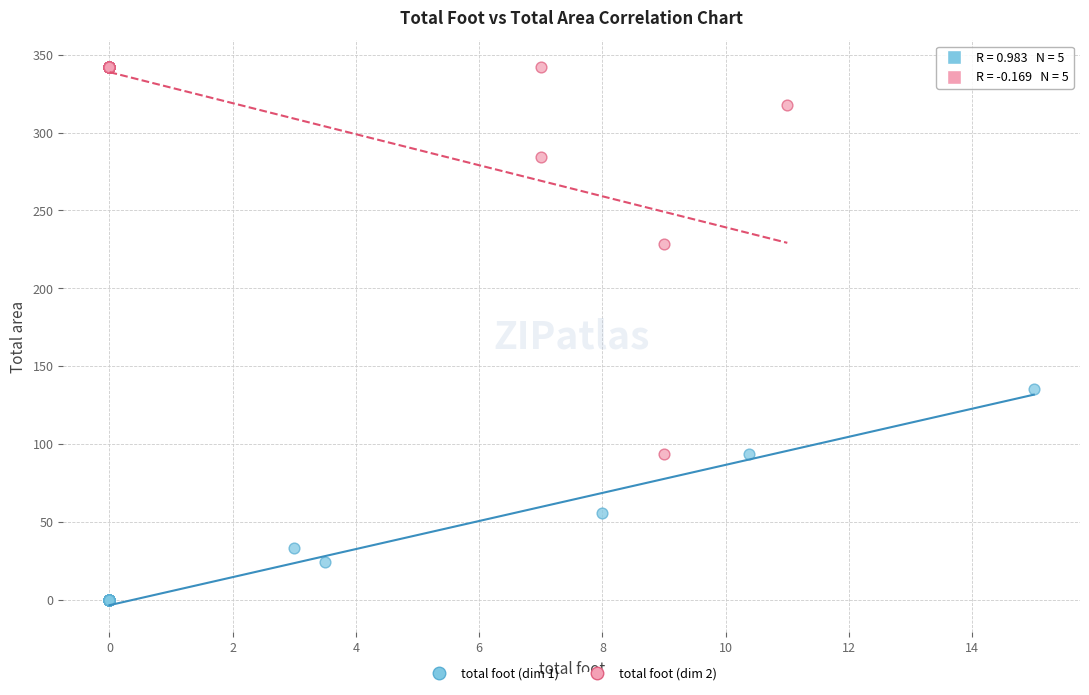

What are all the series names shown in the legend?

total foot (dim 1), total foot (dim 2)